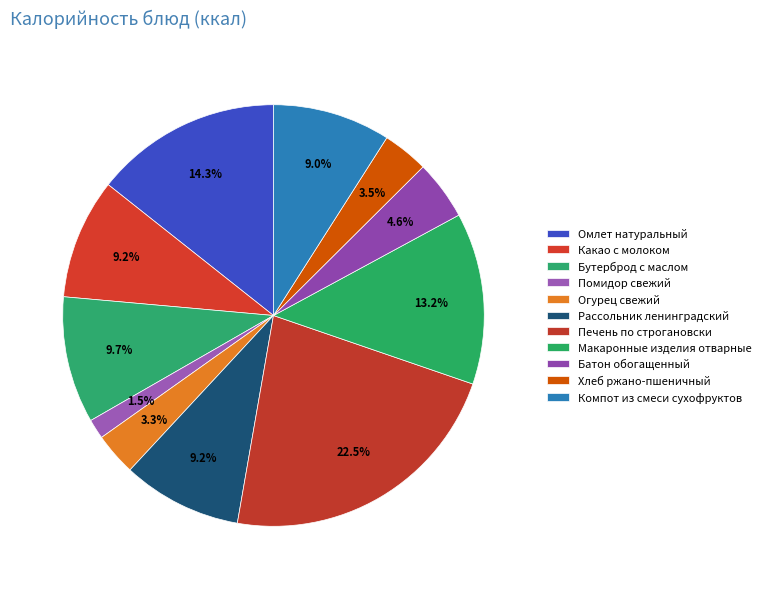

Which category has the biggest portion of the pie?

Печень по строгановски